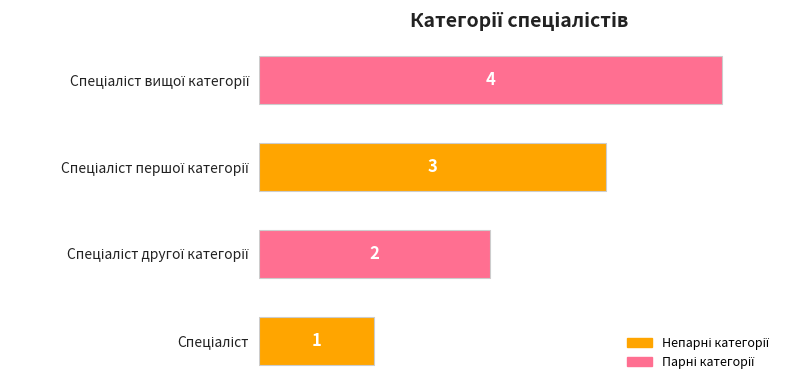

How many values are between 2 and 4?

3